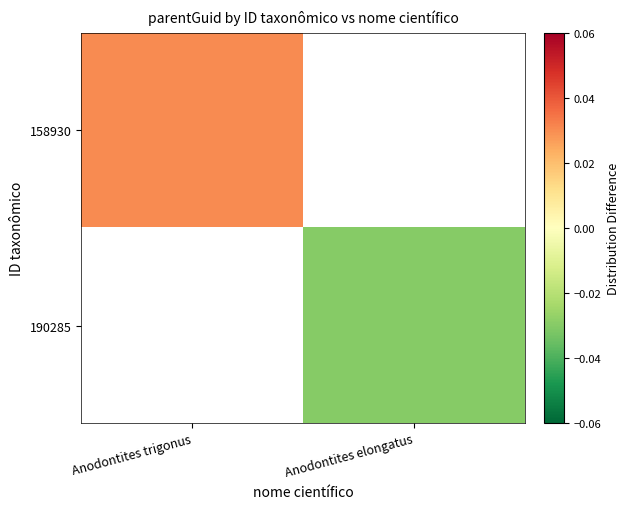

Which category has the highest value in the 158930 series?

Anodontites trigonus